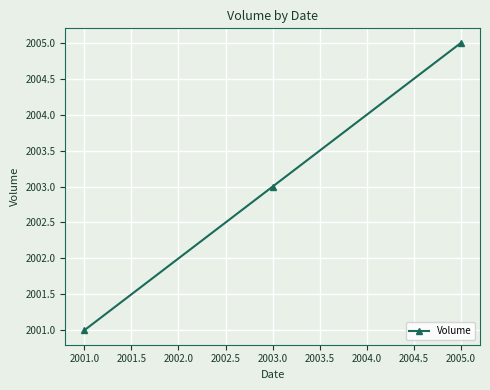

The value at 2005.0 is 2005. True or false?

True